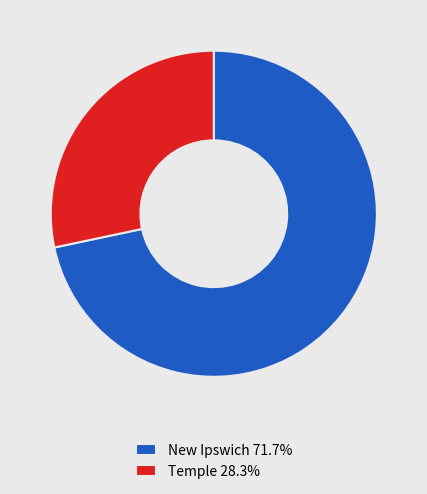

Is the sum of New Ipswich and Temple greater than half?

Yes